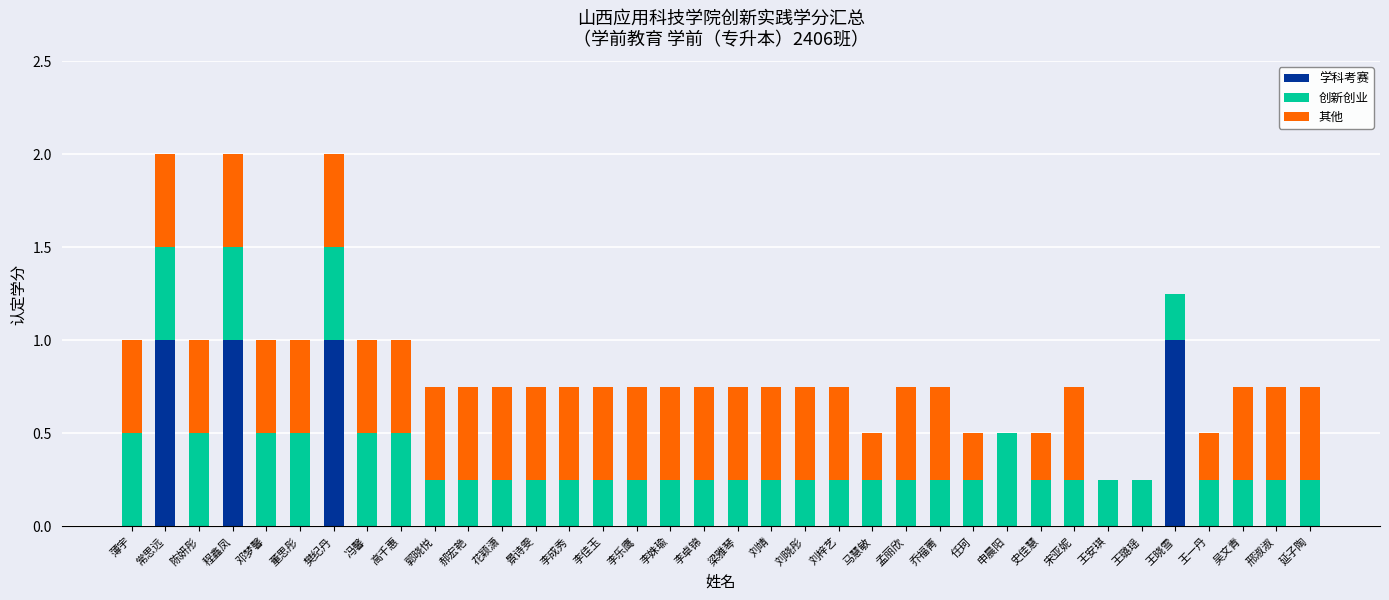

What is the total value across all series at 樊纪丹?

2.0